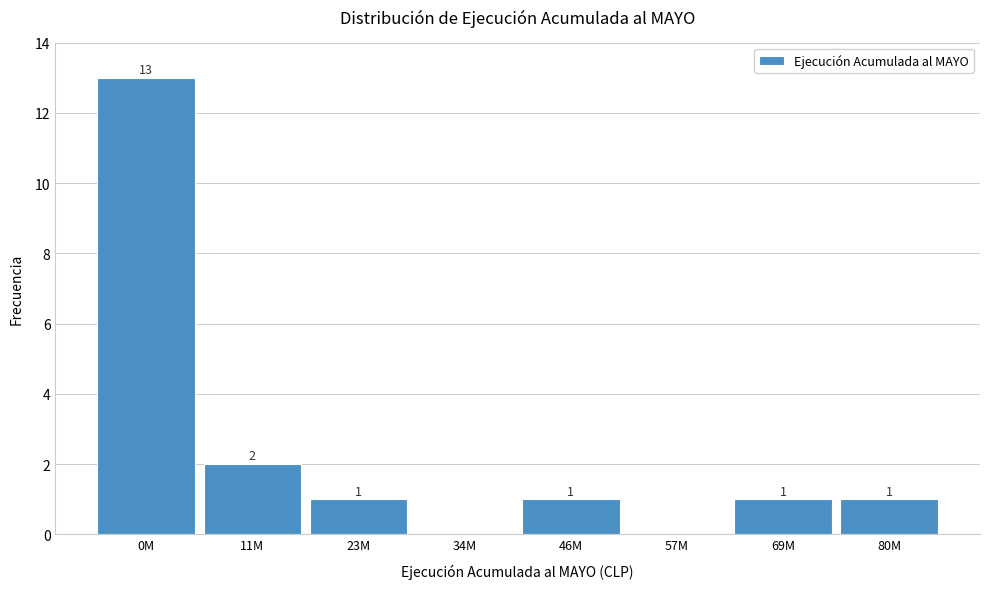

Reading left to right, list all the values displayed in this chart.

0M=13	11M=2	23M=1	34M=0	46M=1	57M=0	69M=1	80M=1